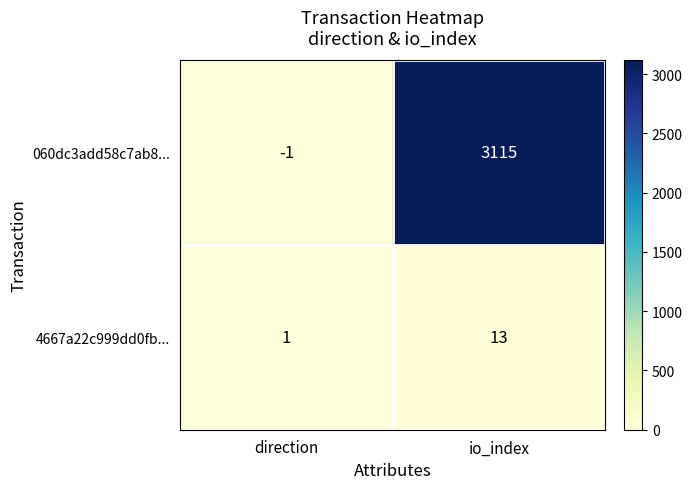

The 4667a22c999dd0fb... series shows 8 at io_index. True or false?

False